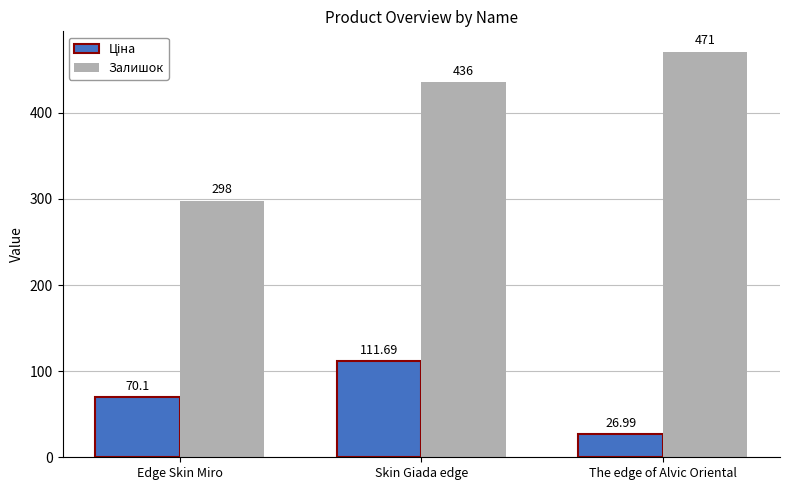

Which category has the lowest value across all series?

The edge of Alvic Oriental